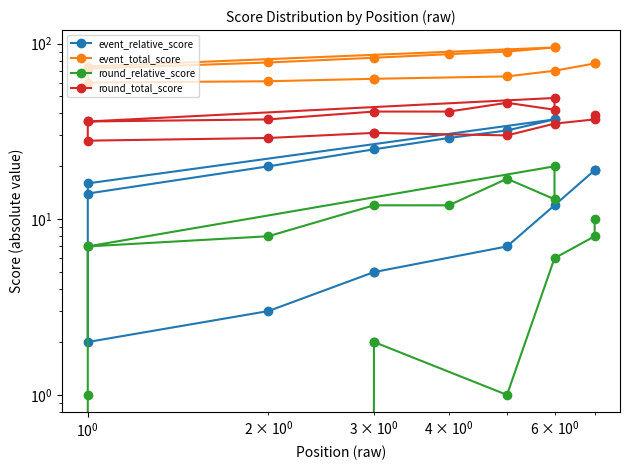

How many interior local valleys does the event_total_score series have?

1